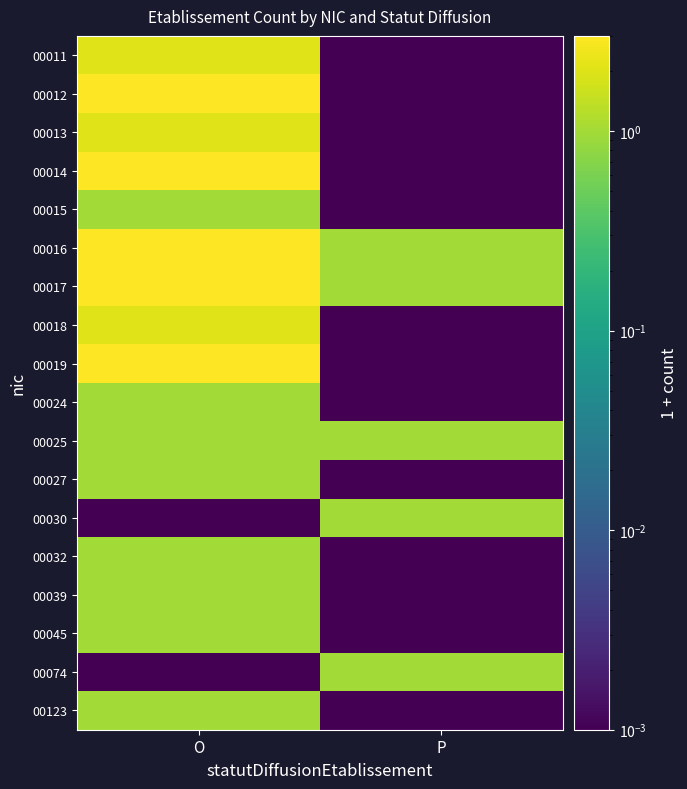

Reading left to right, what are all the values shown in this chart?

00011: O=2.0	P=0.0
00012: O=3.0	P=0.0
00013: O=2.0	P=0.0
00014: O=3.0	P=0.0
00015: O=1.0	P=0.0
00016: O=3.0	P=1.0
00017: O=3.0	P=1.0
00018: O=2.0	P=0.0
00019: O=3.0	P=0.0
00024: O=1.0	P=0.0
00025: O=1.0	P=1.0
00027: O=1.0	P=0.0
00030: O=0.0	P=1.0
00032: O=1.0	P=0.0
00039: O=1.0	P=0.0
00045: O=1.0	P=0.0
00074: O=0.0	P=1.0
00123: O=1.0	P=0.0